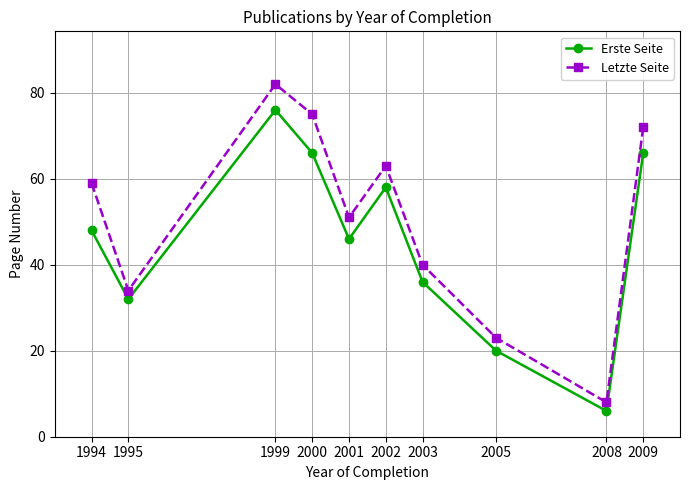

Count the number of data series in this chart.

2